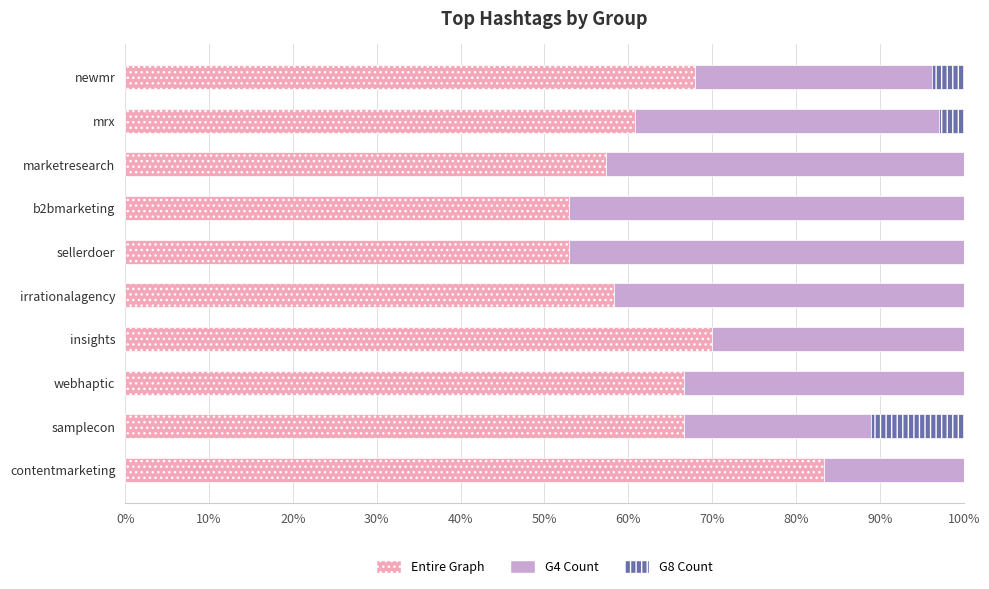

Which category has the highest value in the Entire Graph series?

contentmarketing